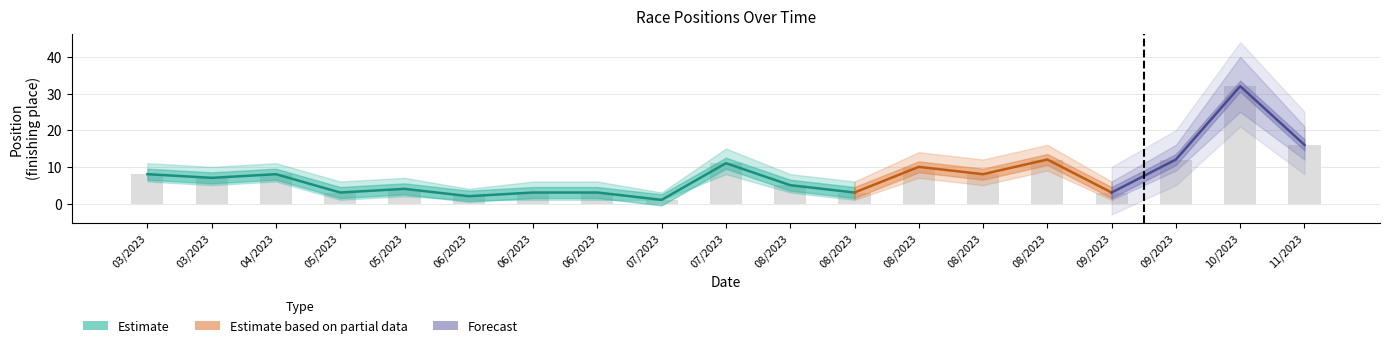

What is the maximum value shown in the chart?

32